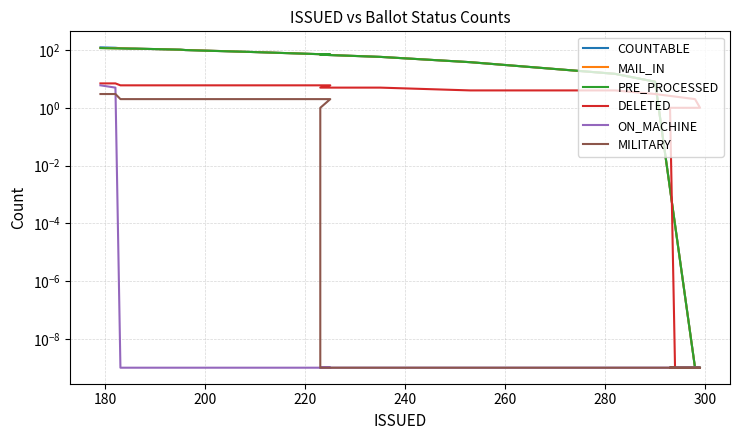

What is the average value of the MILITARY series?

1.1